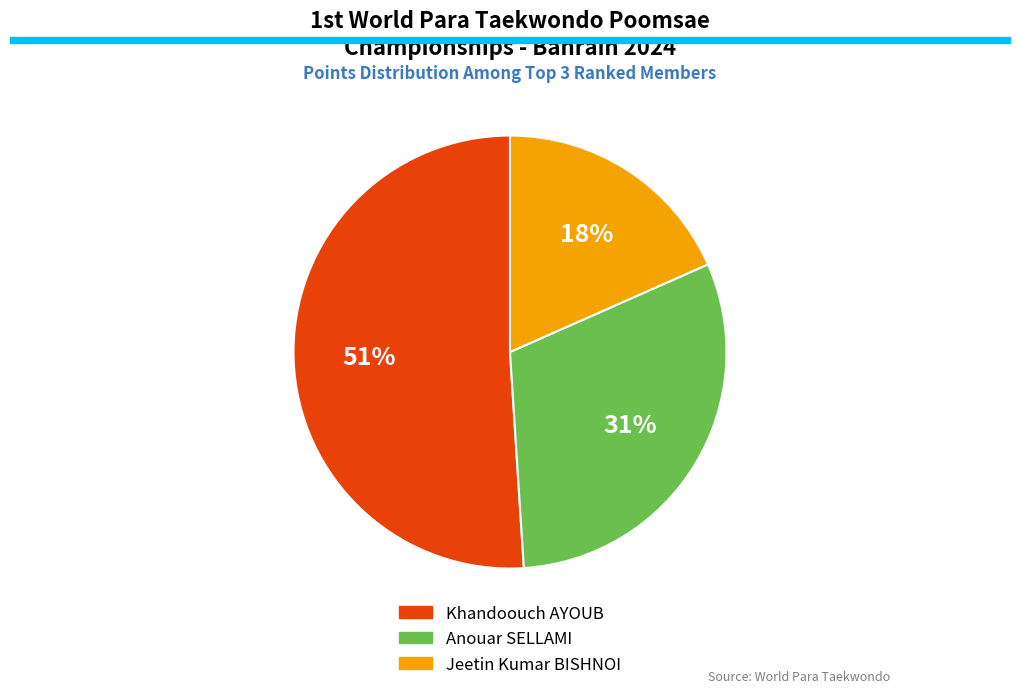

To the nearest percent, what is the difference between the largest and smallest slice percentages?

33%